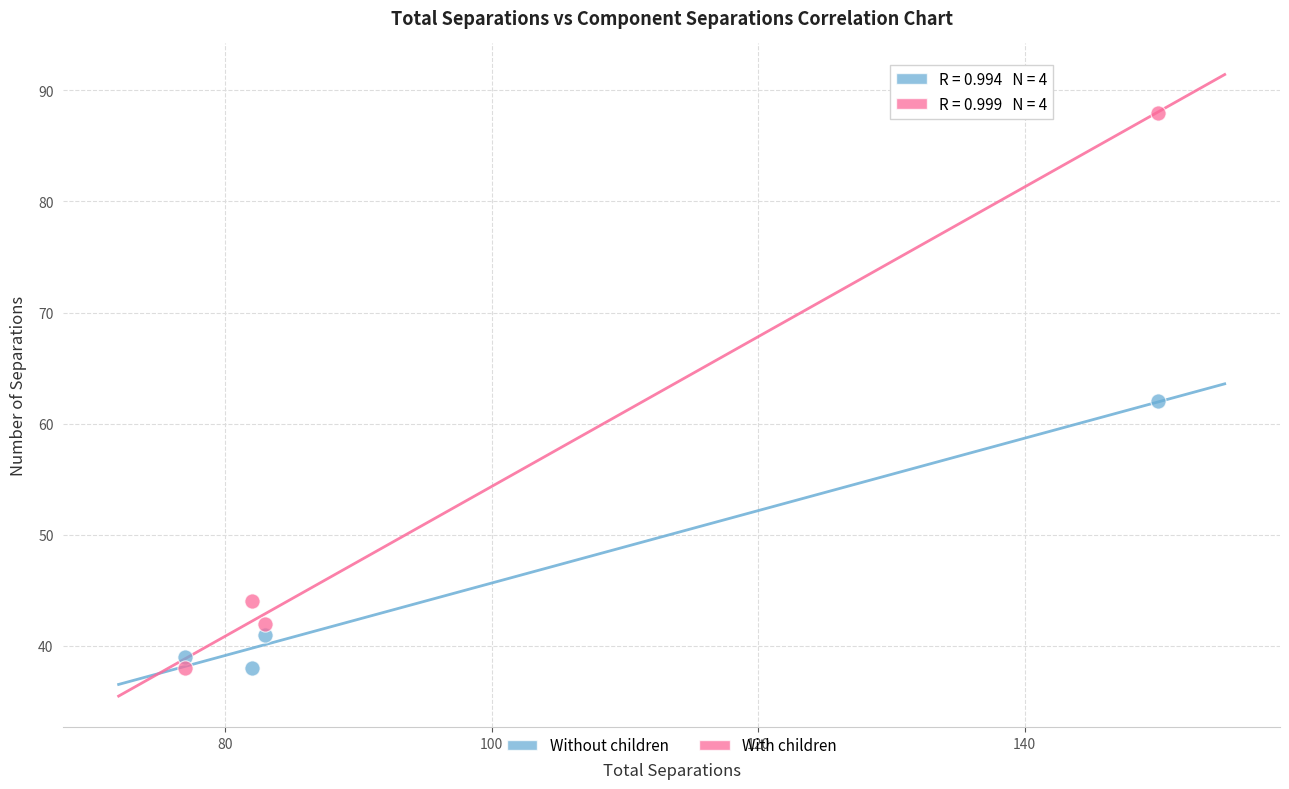

In the With children series, what Y value is closest to 63?

44